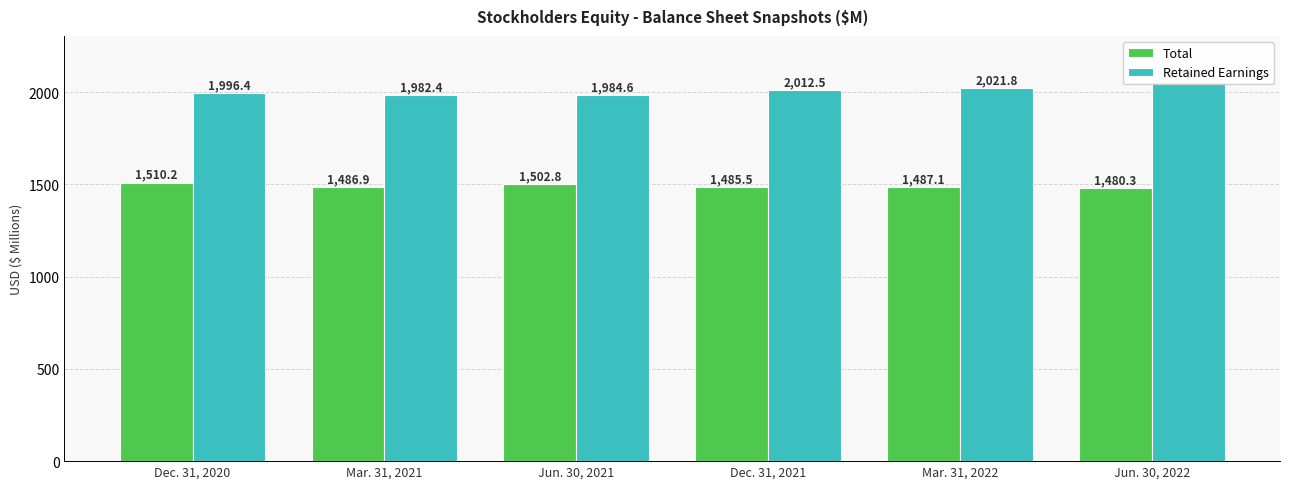

Reading left to right, extract all data points from this chart.

Total: Dec. 31, 2020=1510.2	Mar. 31, 2021=1486.9	Jun. 30, 2021=1502.8	Dec. 31, 2021=1485.5	Mar. 31, 2022=1487.1	Jun. 30, 2022=1480.3
Retained Earnings: Dec. 31, 2020=1996.4	Mar. 31, 2021=1982.4	Jun. 30, 2021=1984.6	Dec. 31, 2021=2012.5	Mar. 31, 2022=2021.8	Jun. 30, 2022=2058.0